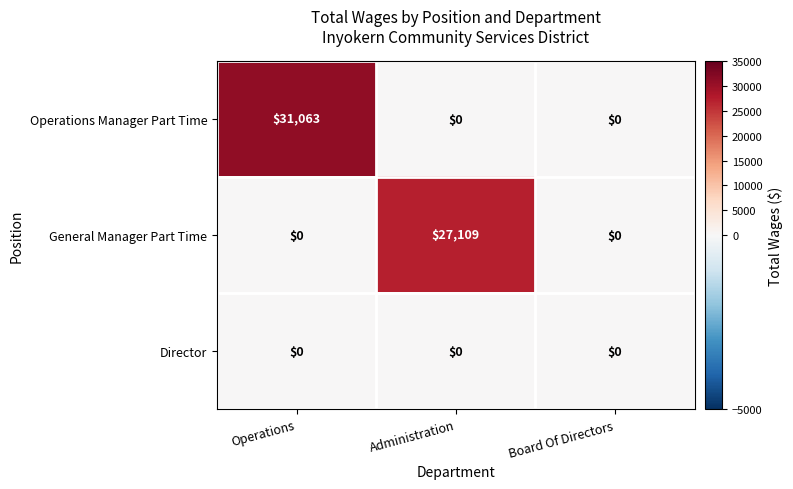

Count the Operations Manager Part Time values in the range 0 to 31063.

3